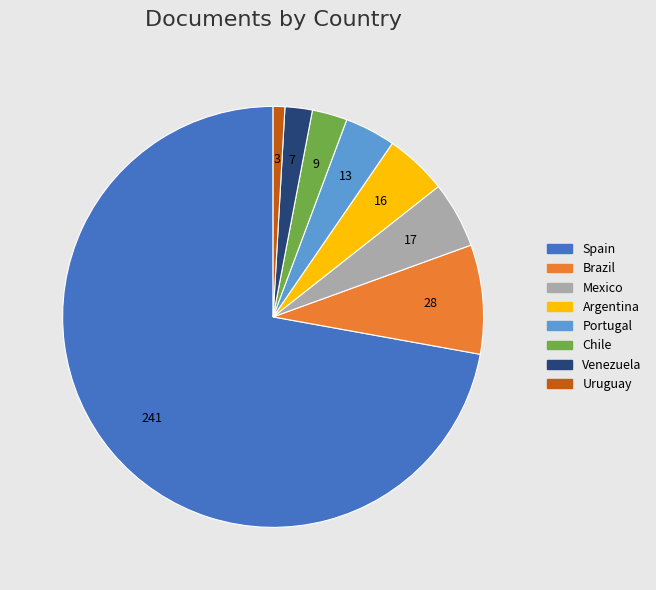

What is the largest slice in the pie chart?

Spain